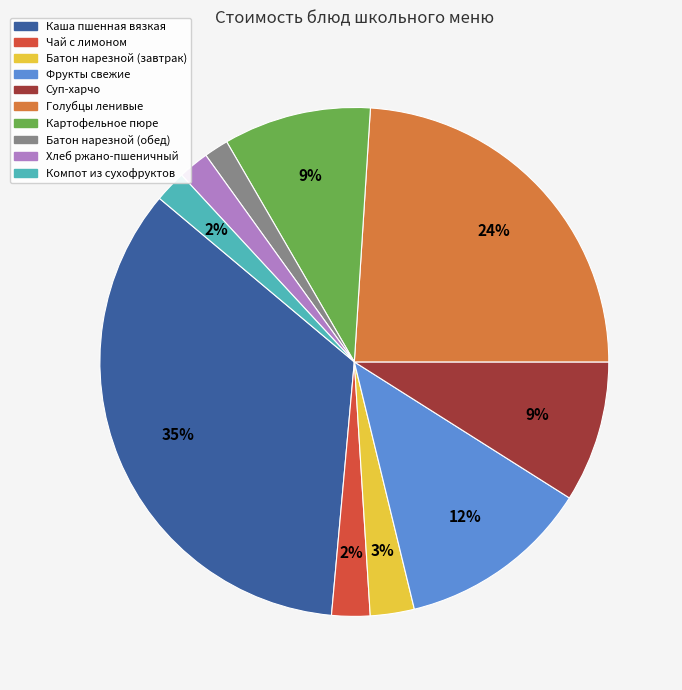

To the nearest percent, what percentage of the pie is Чай с лимоном?

2%